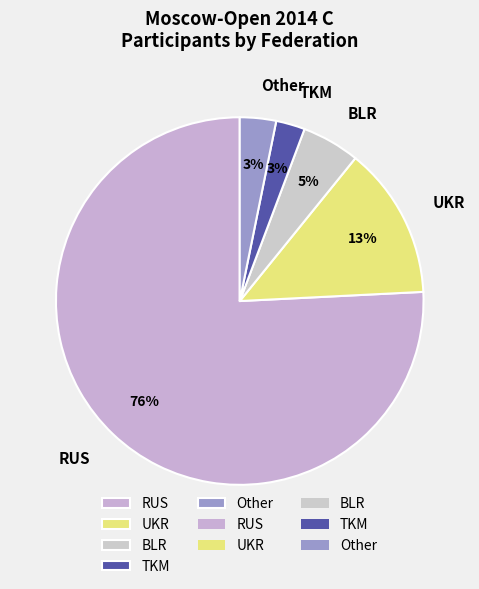

How many slices are in this pie chart?

5